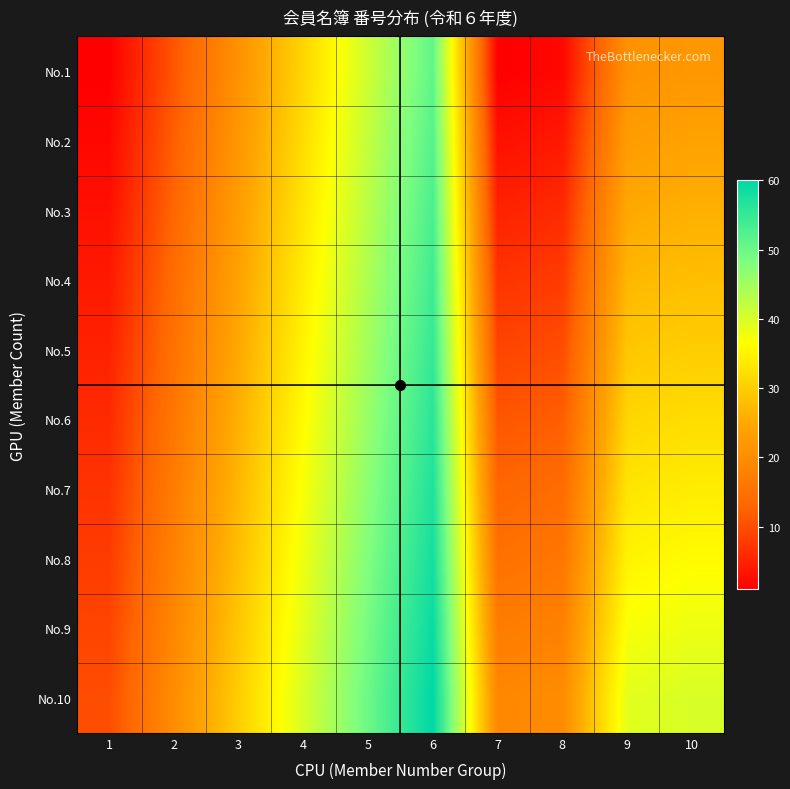

Which series has the largest total across all categories?

No.10